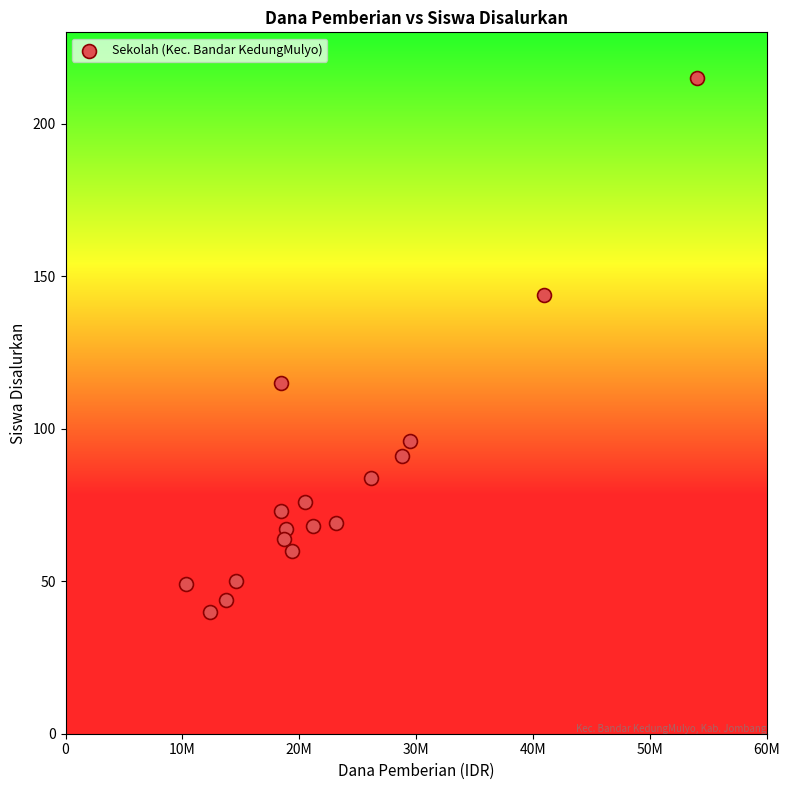

What Y value in the scatter plot is closest to 127?

115